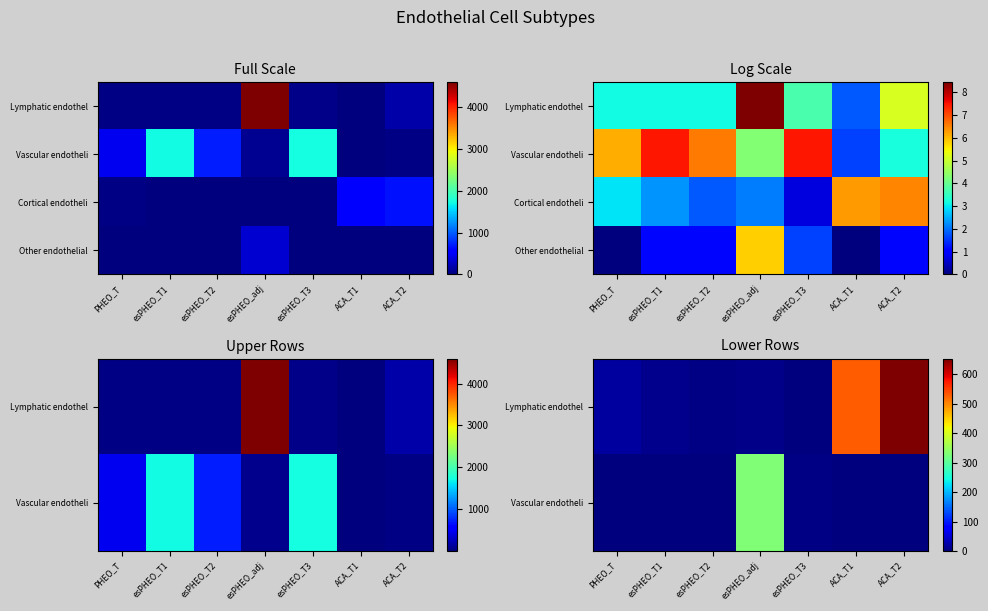

Rank the series at ACA_T2 from lowest to highest value.

Other endothelial, Vascular endotheli, Cortical endotheli, Lymphatic endothel